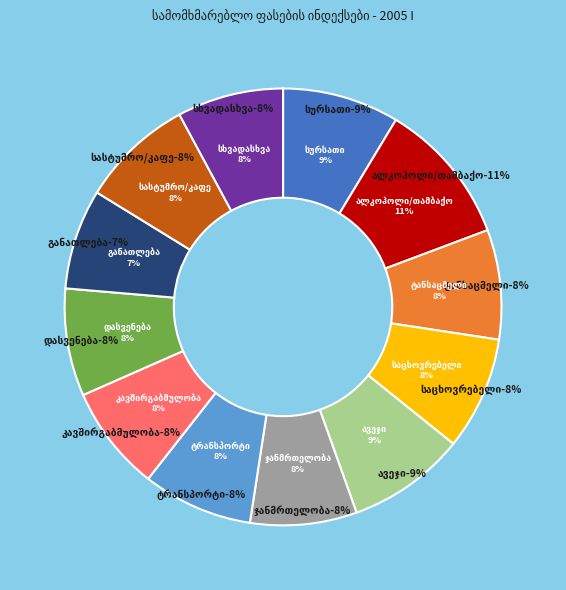

Is it true that ტანსაცმელი და ფეხსაცმელი is 16% of the pie?

False